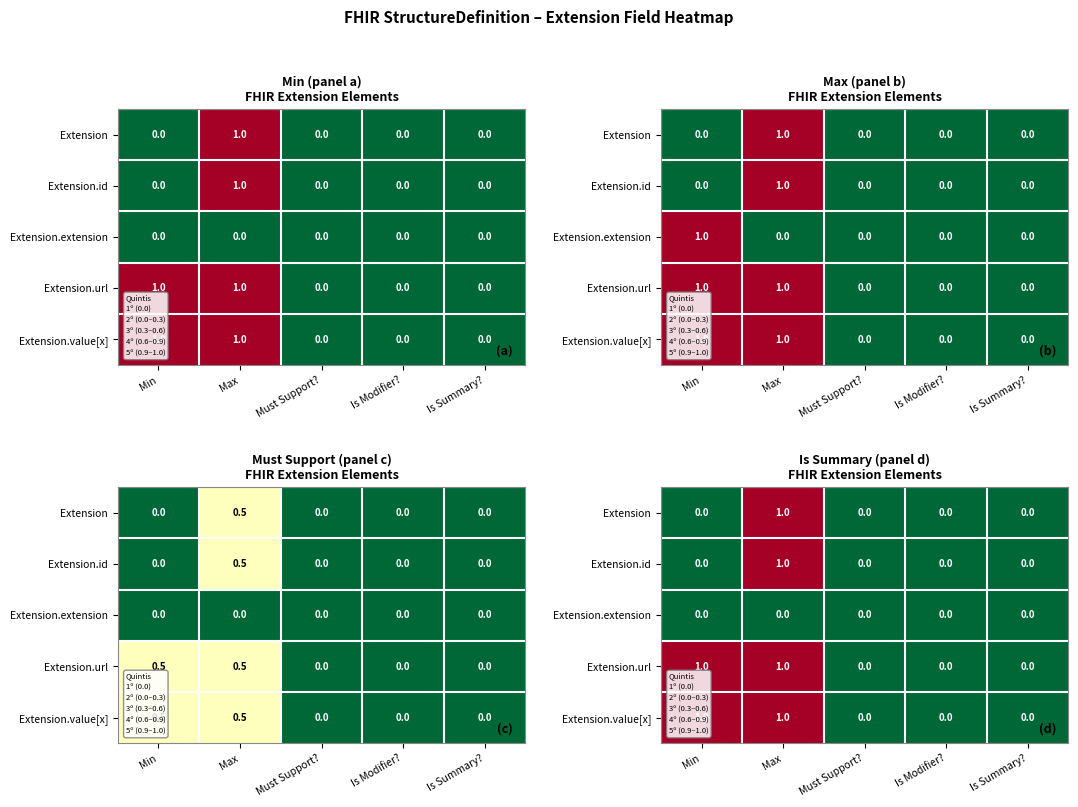

What is the total value across all series at Max?

4